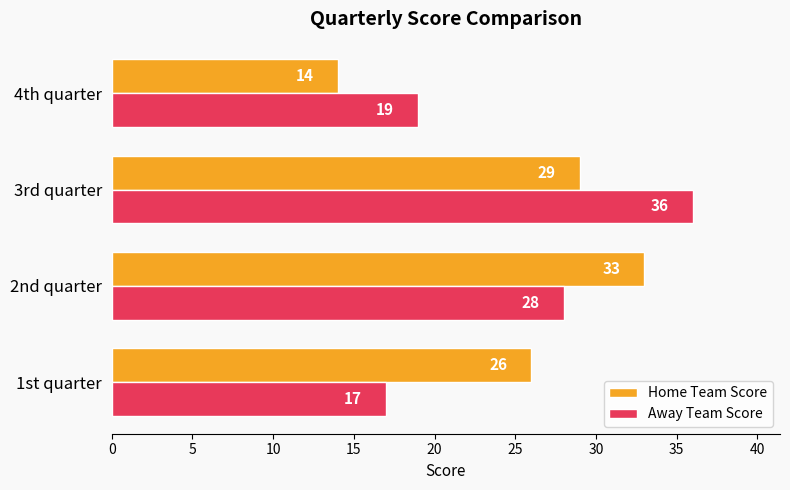

True or false: Home Team Score has a value of 13 at 3rd quarter.

False